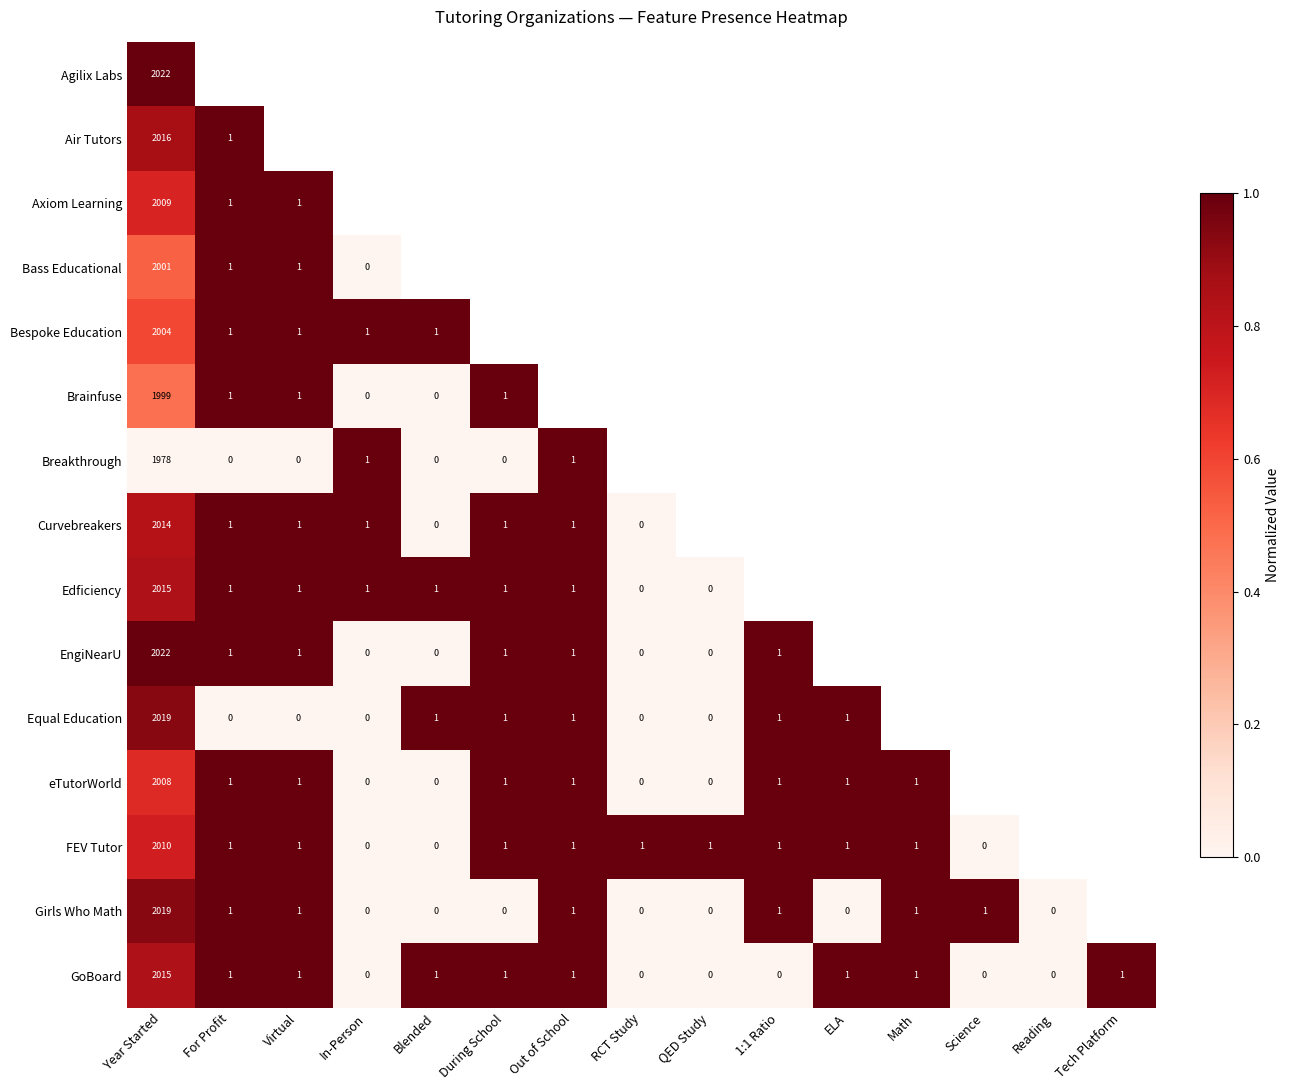

Between RCT Study and Tech Platform, which is larger?

Tech Platform